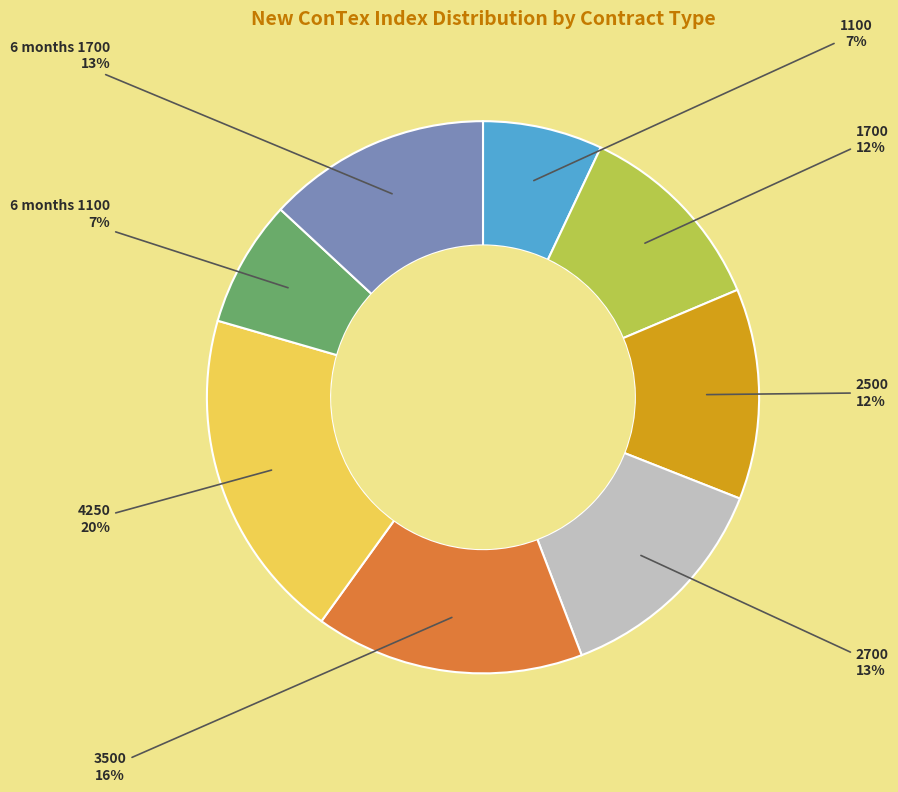

Between 4250 and 3500, which is larger?

4250